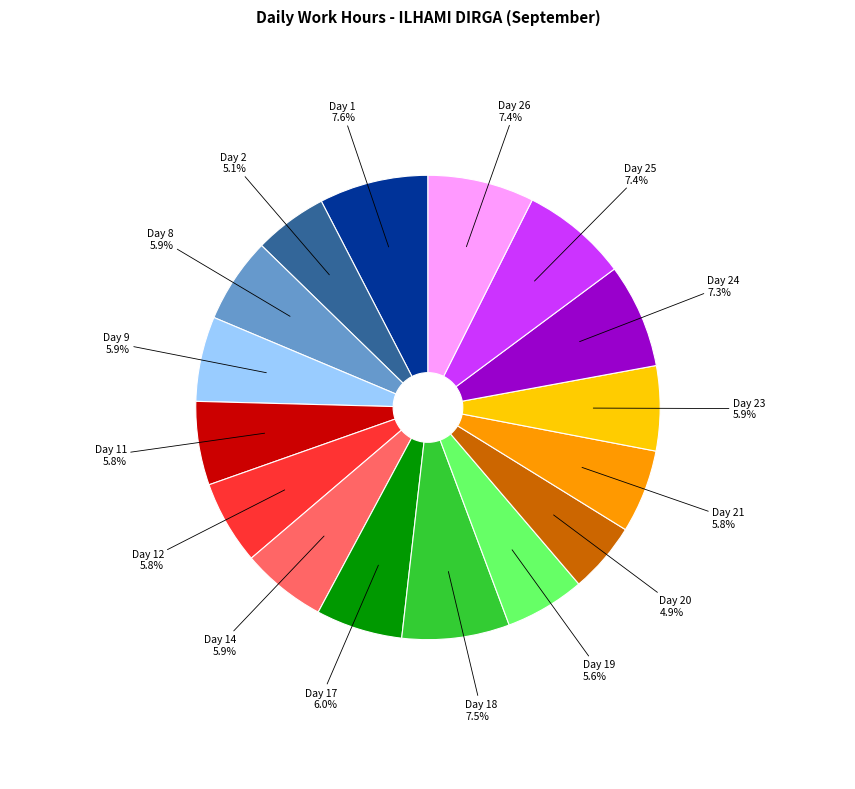

Count the number of slices in the pie.

16